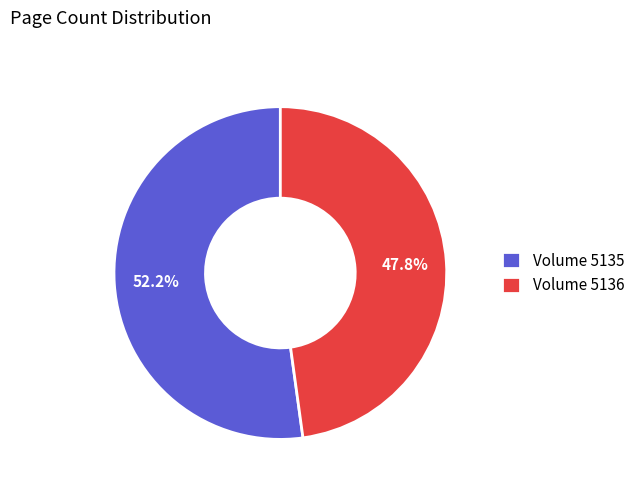

How many segments does this pie chart have?

2